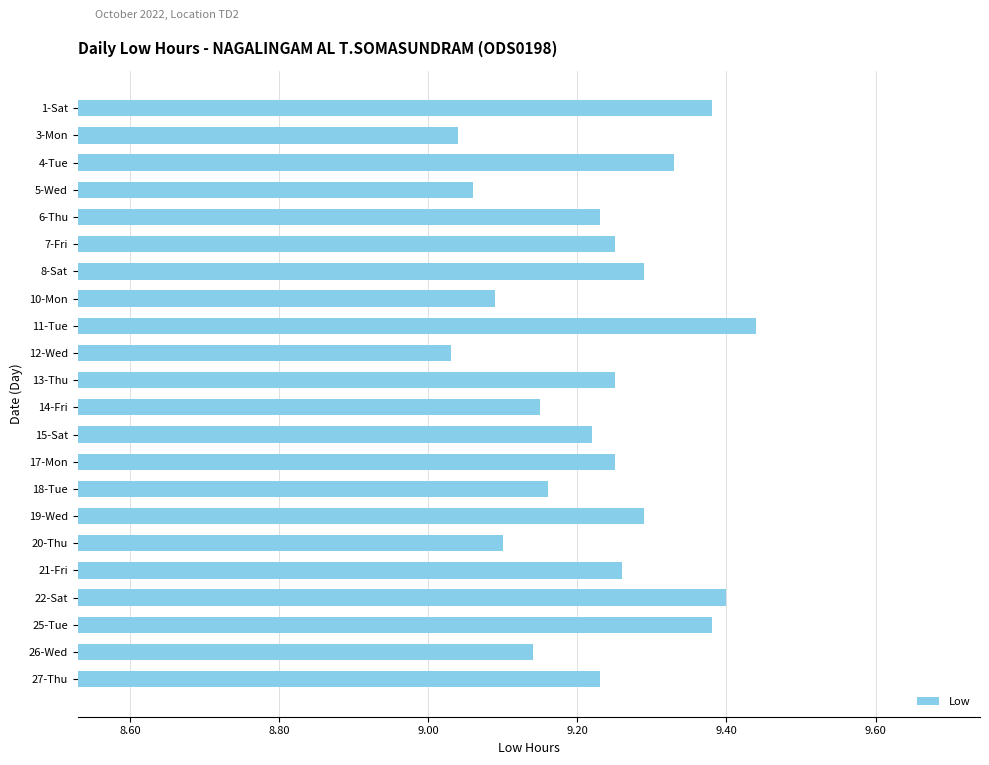

Between 3-Mon and 17-Mon, which is larger?

17-Mon